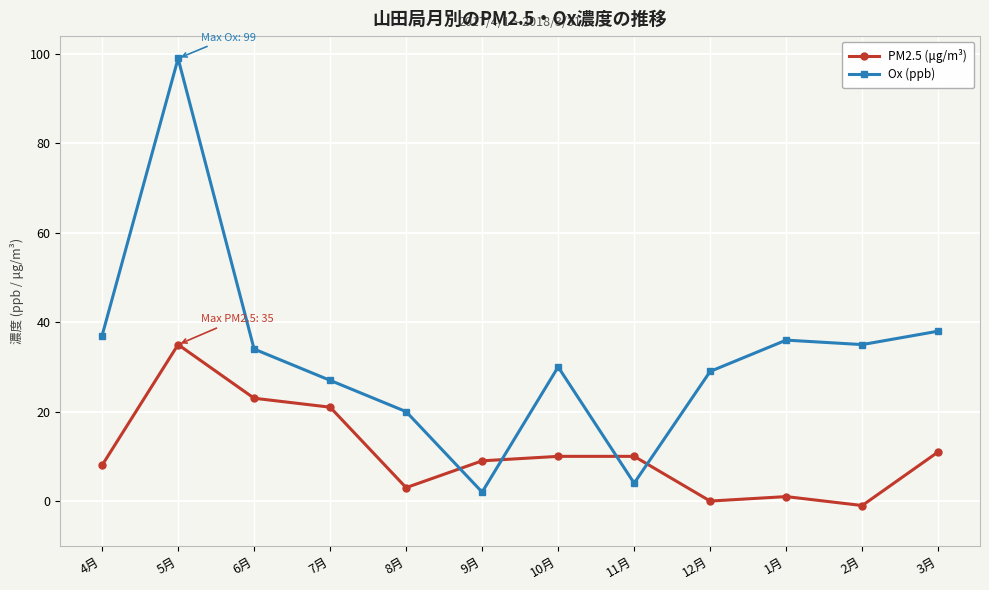

Which series has the widest spread of values?

Ox (ppb)